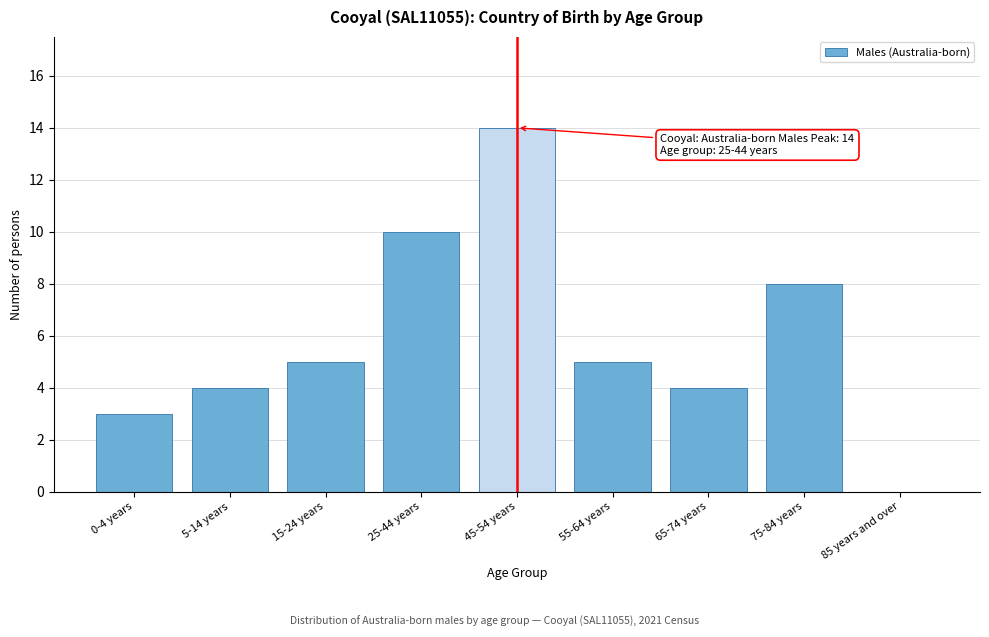

Reading left to right, list all the values displayed in this chart.

0-4 years=3	5-14 years=4	15-24 years=5	25-44 years=10	45-54 years=14	55-64 years=5	65-74 years=4	75-84 years=8	85 years and over=0